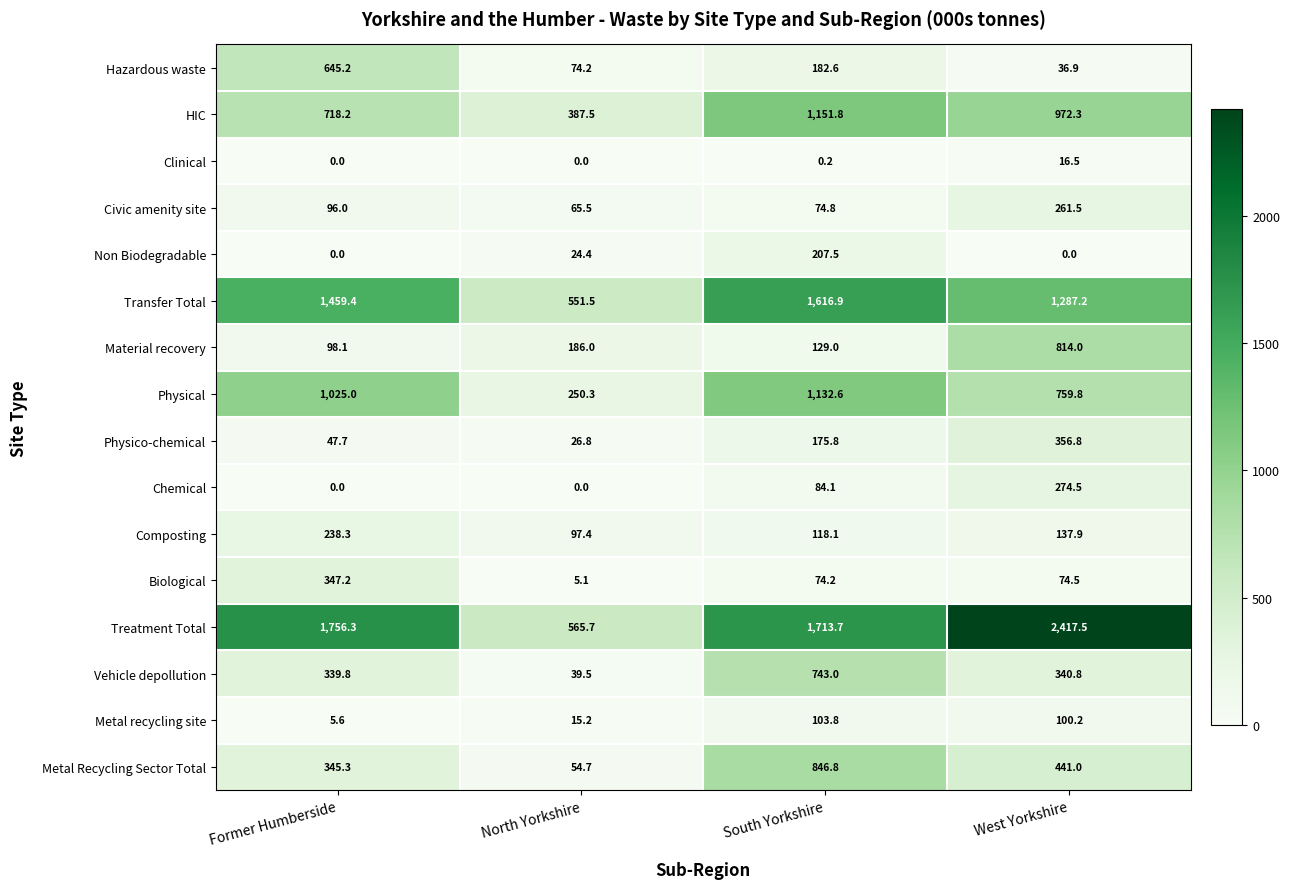

What is the greatest value displayed?

2417.5